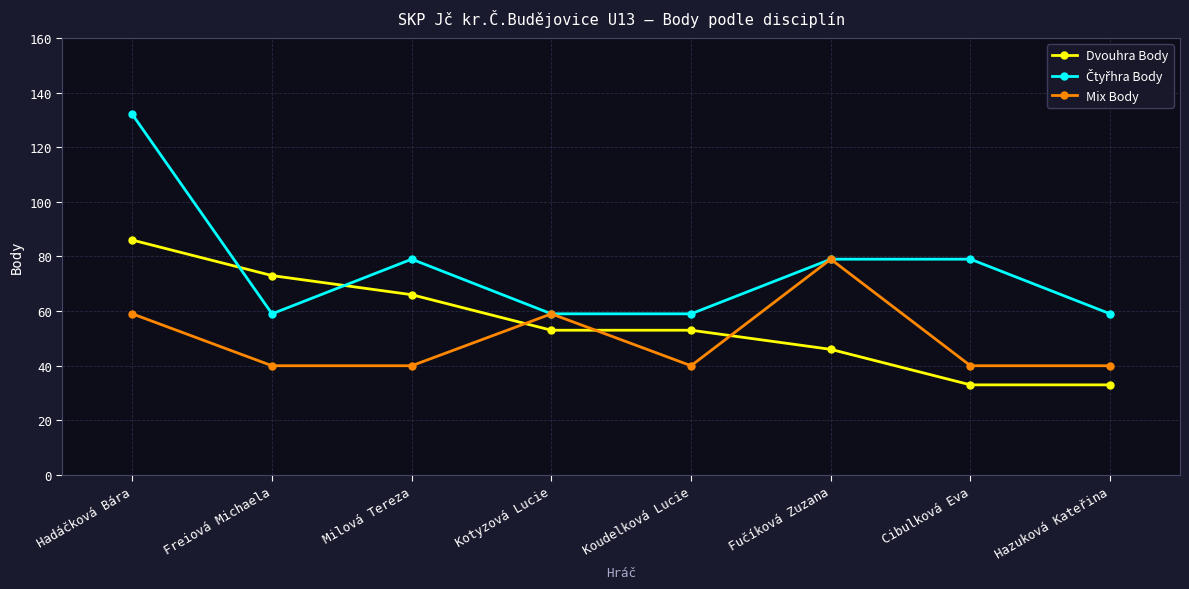

How many times do Mix Body and Dvouhra Body cross each other?

3